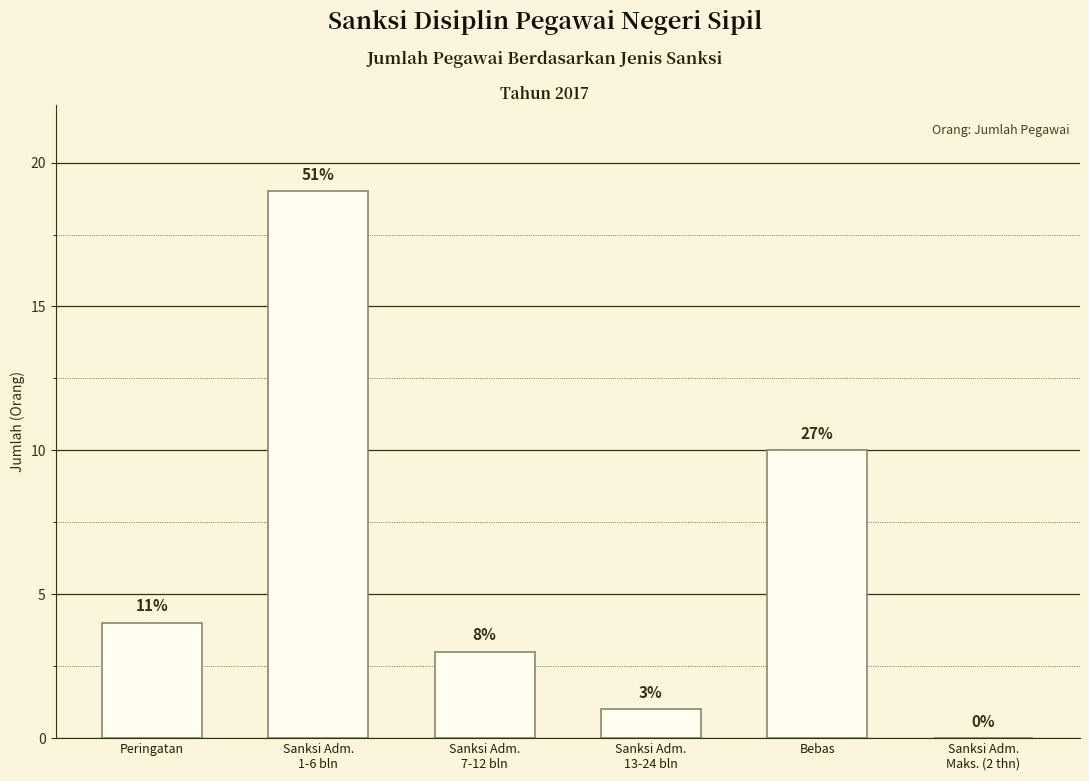

Are the bars horizontal?

No